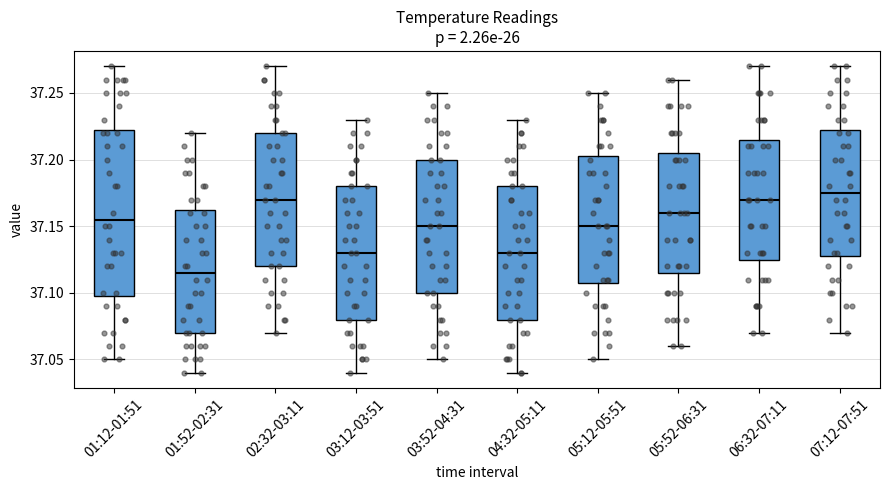

Reading left to right, read every box against the y-axis: the position of its median line, the range the box covers, and the ends of its whiskers. The values are not printed on the chart, so give them approximately, as read against the axis.

01:12-01:51: median 37.155, box 37.100 to 37.225, whiskers 37.050 to 37.270
01:52-02:31: median 37.115, box 37.070 to 37.165, whiskers 37.040 to 37.220
02:32-03:11: median 37.170, box 37.120 to 37.220, whiskers 37.070 to 37.270
03:12-03:51: median 37.130, box 37.080 to 37.180, whiskers 37.040 to 37.230
03:52-04:31: median 37.150, box 37.100 to 37.200, whiskers 37.050 to 37.250
04:32-05:11: median 37.130, box 37.080 to 37.180, whiskers 37.040 to 37.230
05:12-05:51: median 37.150, box 37.110 to 37.205, whiskers 37.050 to 37.250
05:52-06:31: median 37.160, box 37.115 to 37.205, whiskers 37.060 to 37.260
06:32-07:11: median 37.170, box 37.125 to 37.215, whiskers 37.070 to 37.270
07:12-07:51: median 37.175, box 37.130 to 37.225, whiskers 37.070 to 37.270